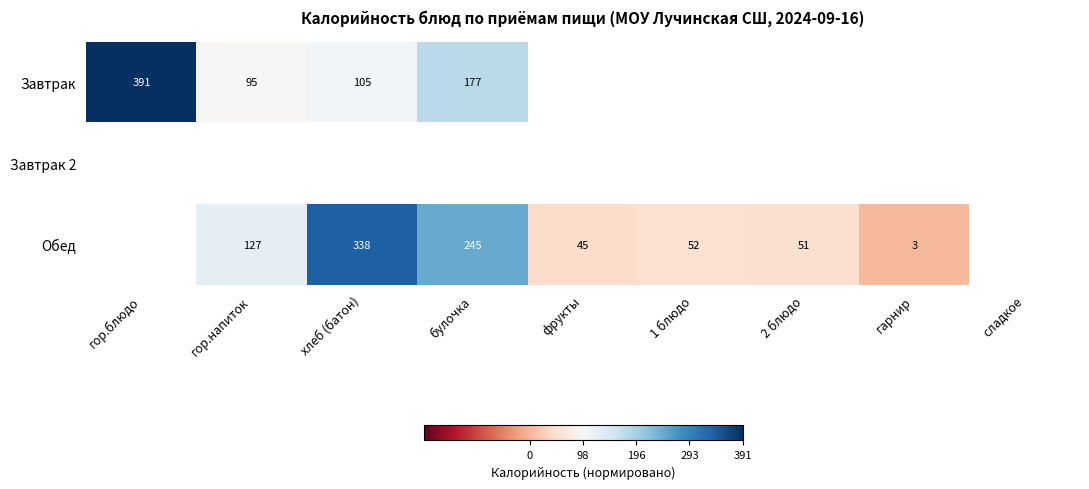

Is the value of Обед at булочка greater than the value of Завтрак at гор.блюдо?

No